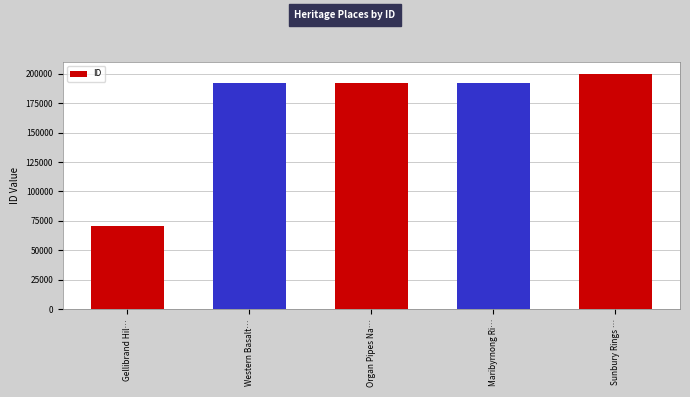

Is it true that the value at Organ Pipes Na… is 191985?

True